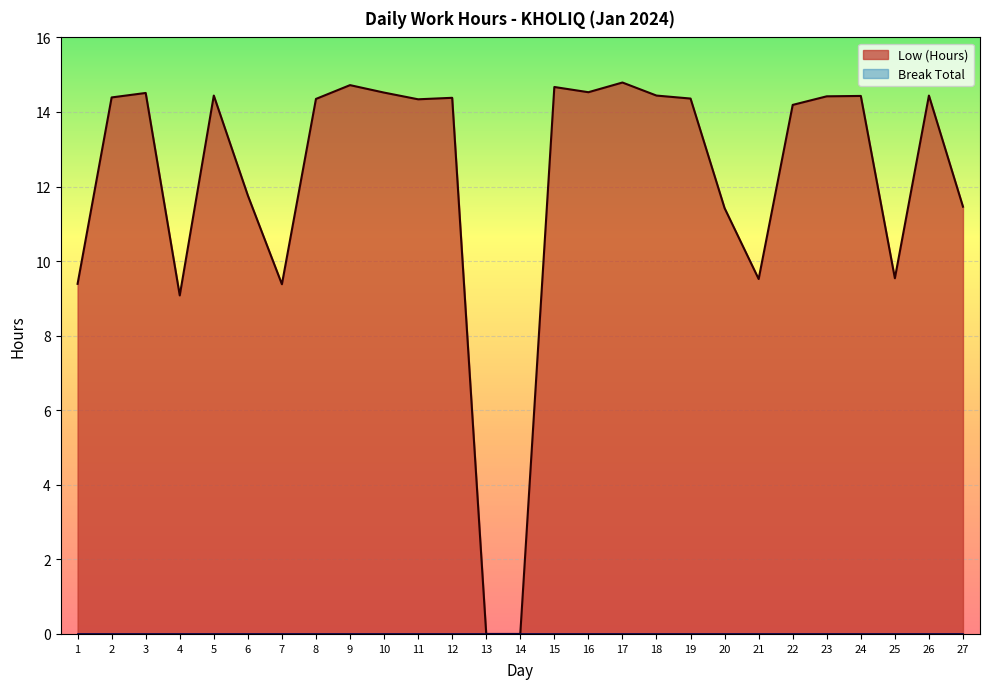

Which category has the highest value across all series?

17